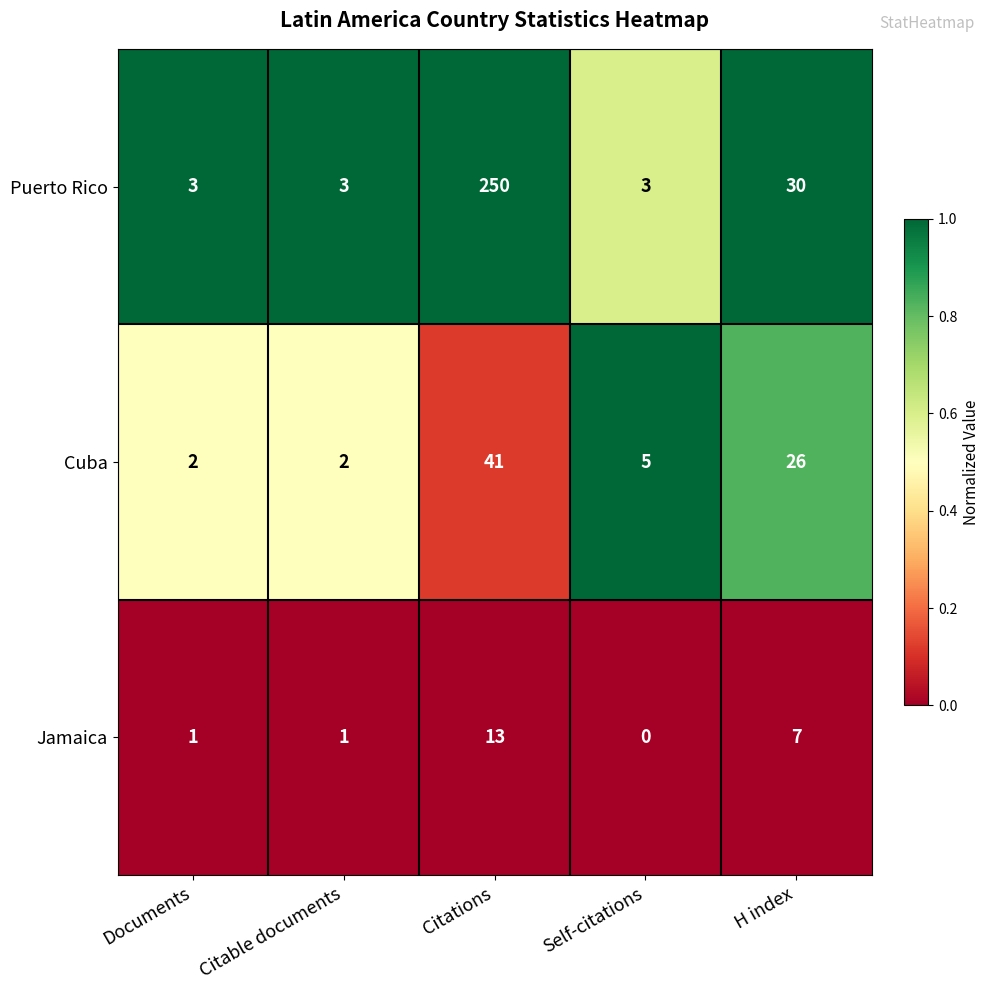

What is the difference between the maximum and minimum values in the Cuba series?

39